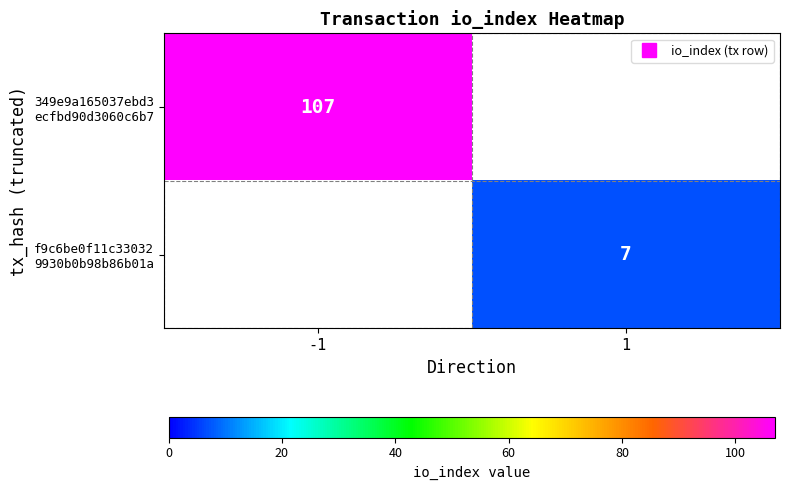

How many categories are shown in the chart?

2